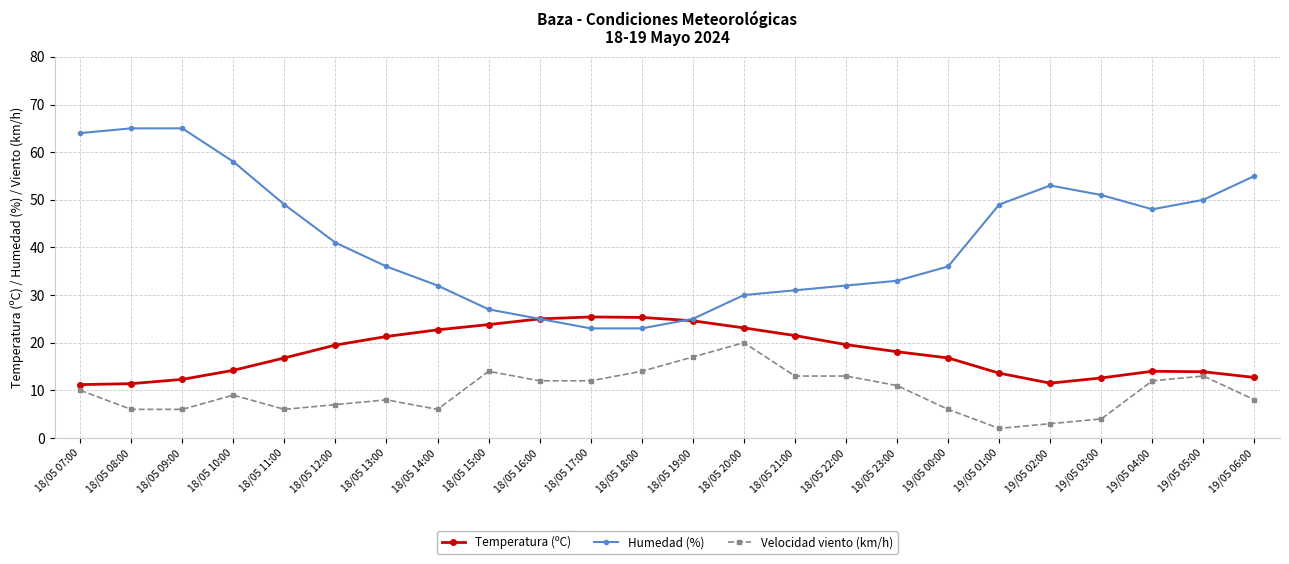

What is the difference between the second highest and second lowest values in the Velocidad viento (km/h) series?

14.0